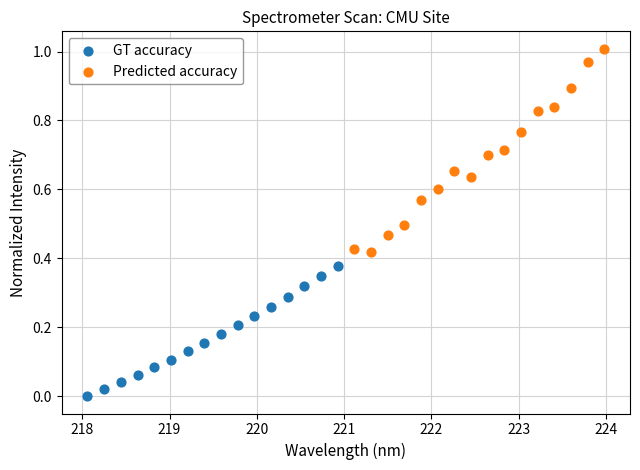

Which series reaches the minimum Y coordinate?

GT accuracy